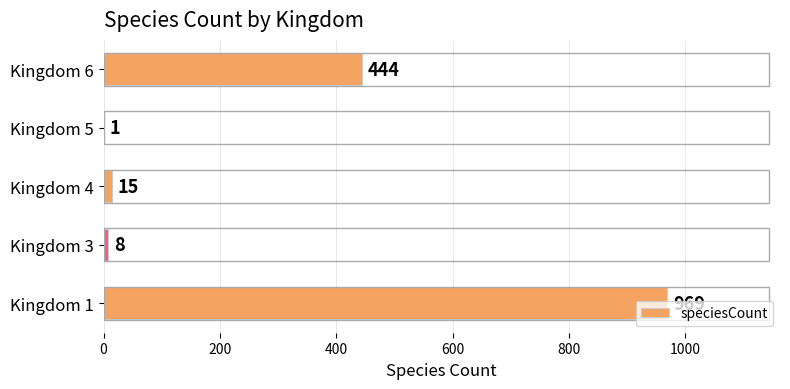

What is the sum of all values?

1437